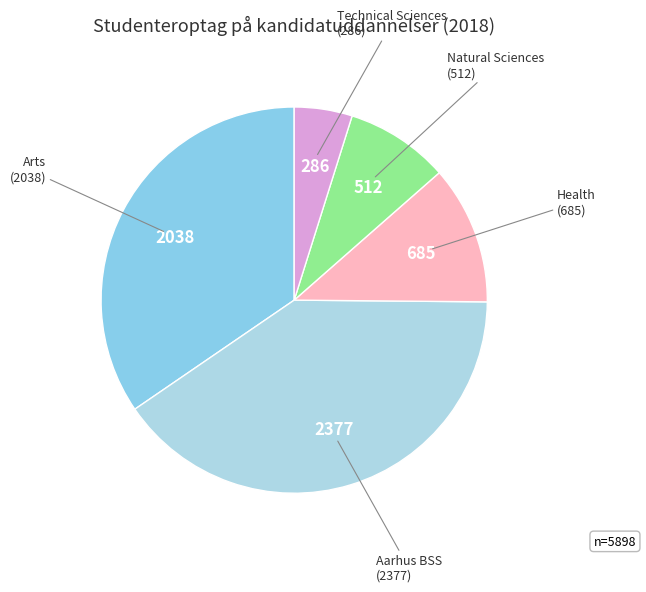

How many slices are in this pie chart?

5